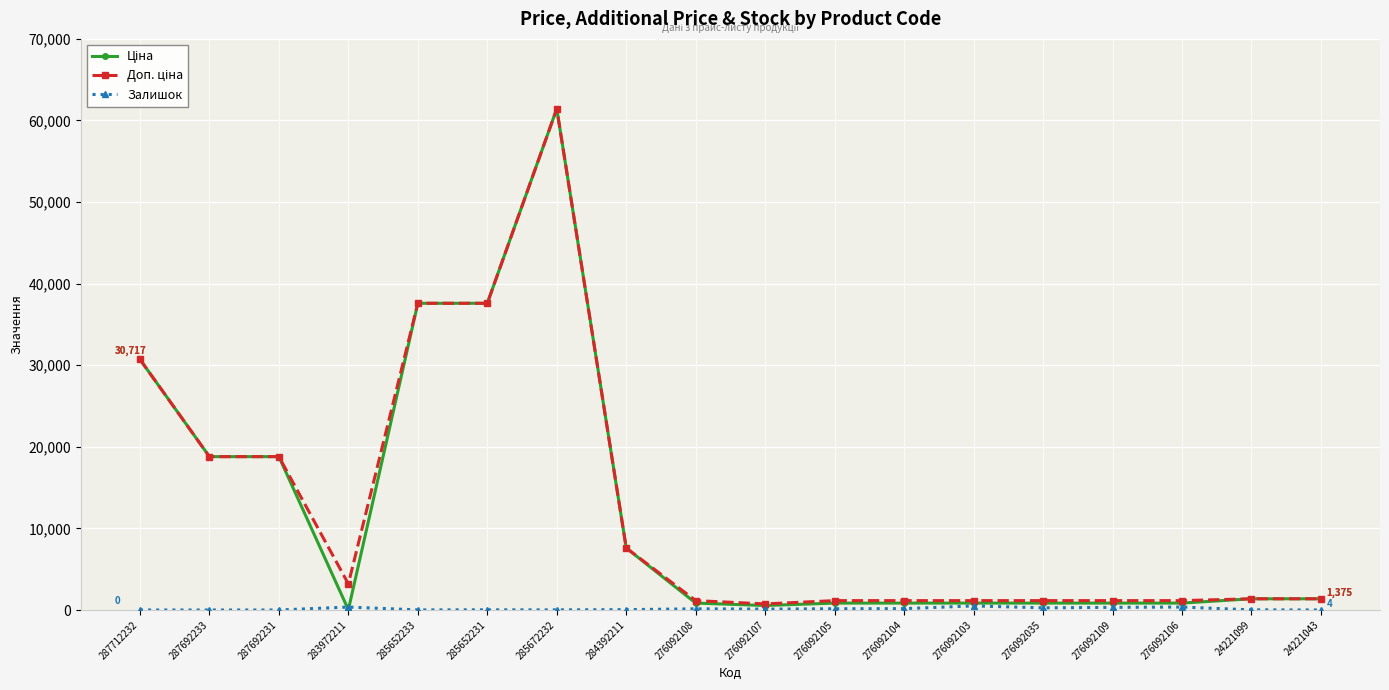

At which category is the sum across all series the highest?

285672232